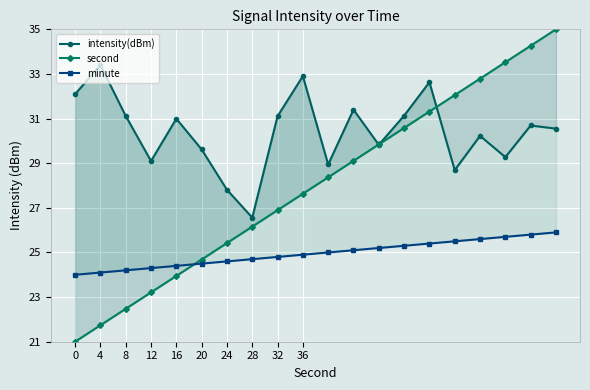

What is the difference between the highest and lowest values at 20?

5.1